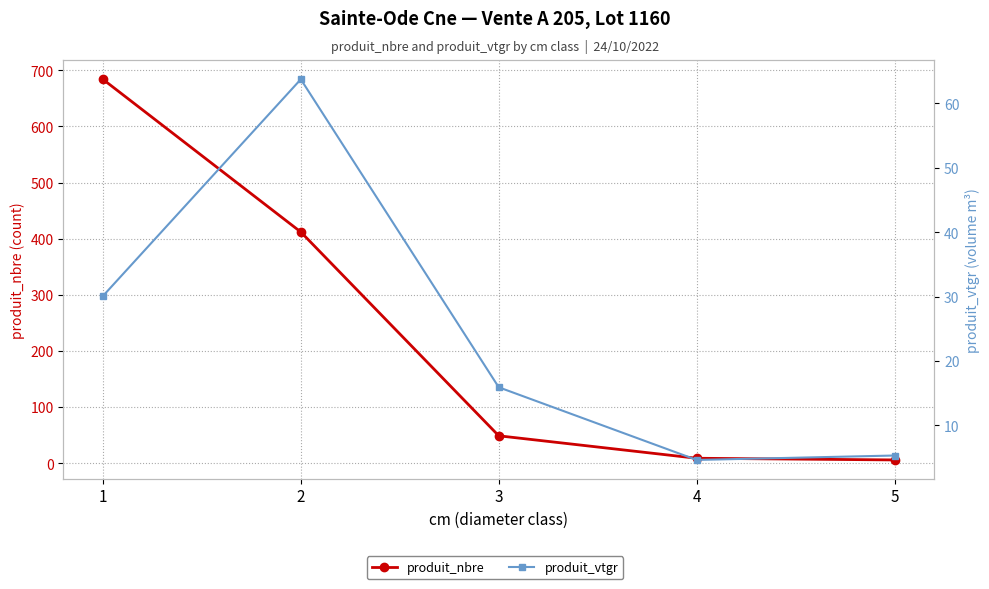

Which series has the largest range (max minus min)?

produit_nbre